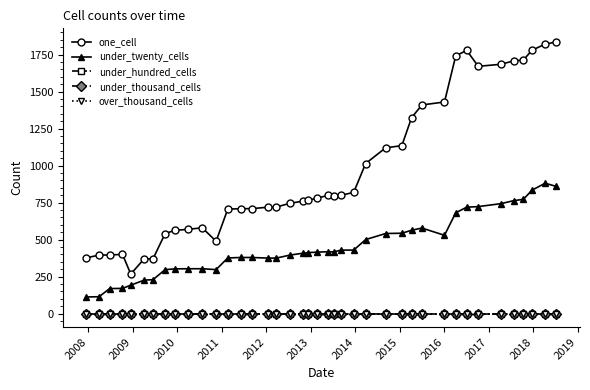

At how many categories does at least one series exceed 456?

33